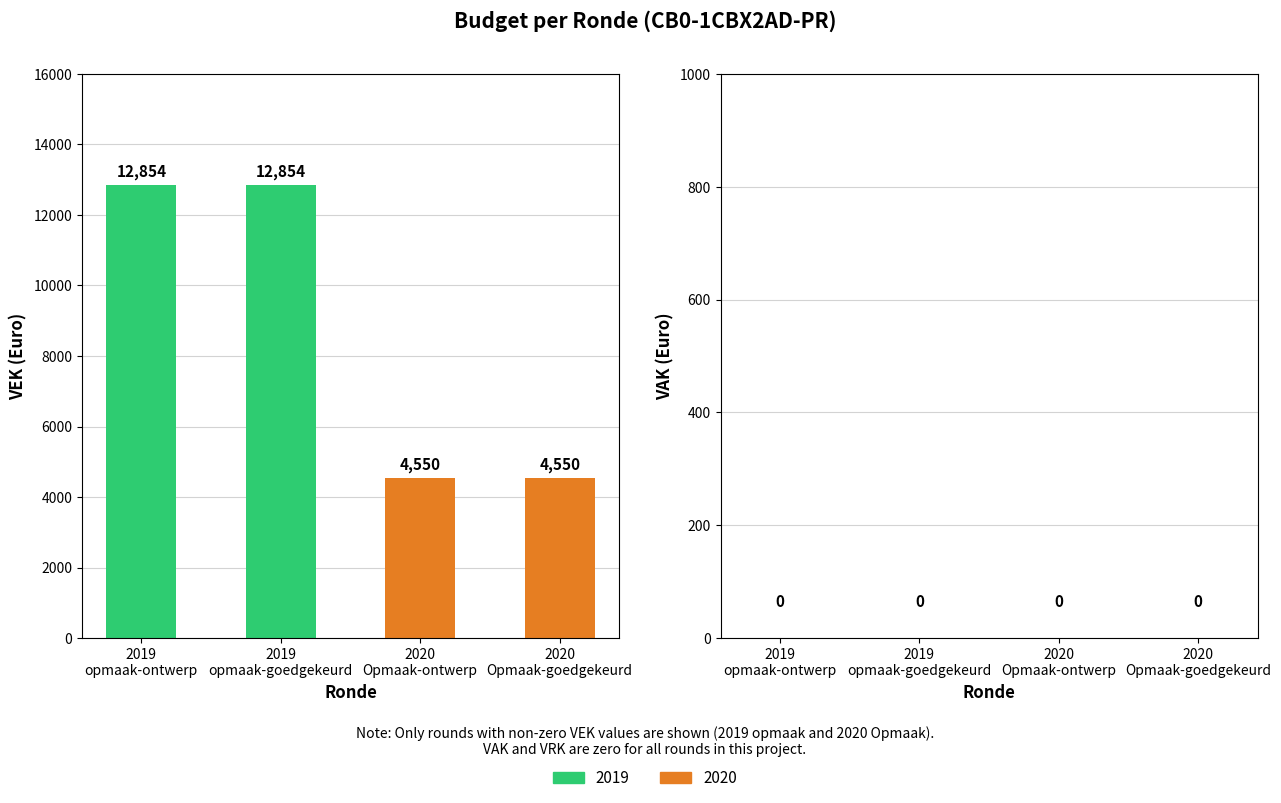

What is the value of the 4th bar from the left?

4550